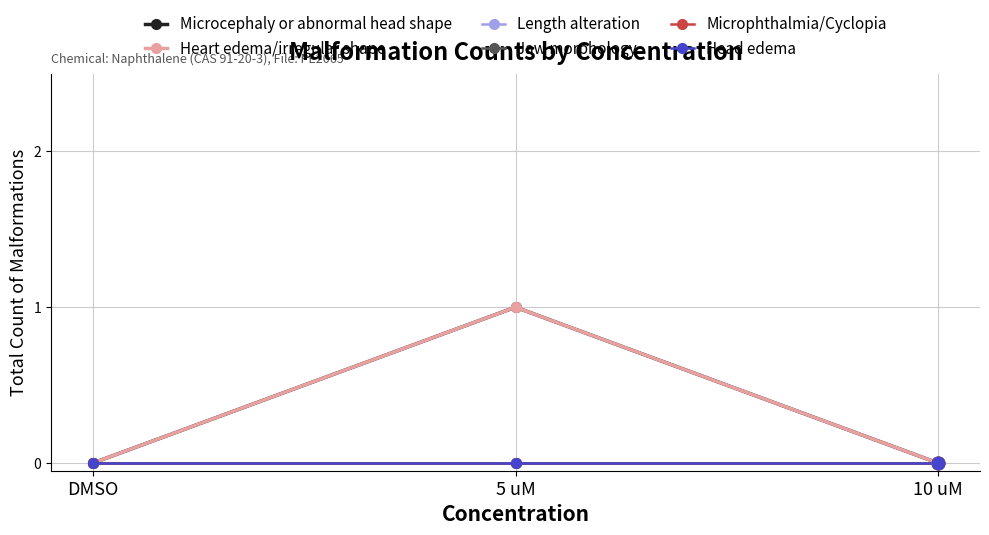

Does the chart have visible grid lines?

Yes